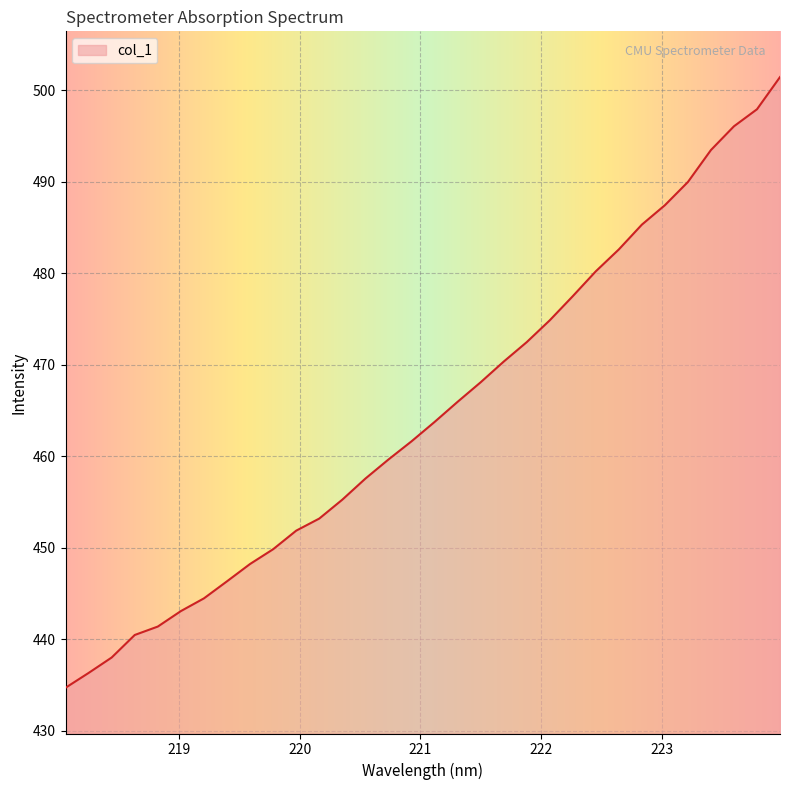

What is the maximum value shown in the chart?

501.5